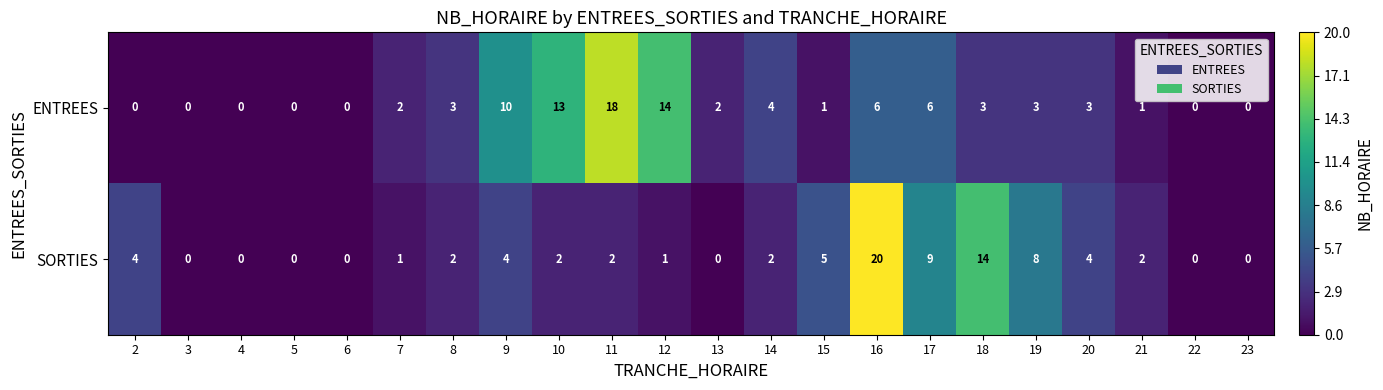

Which series changed the most between 16 and 22?

SORTIES